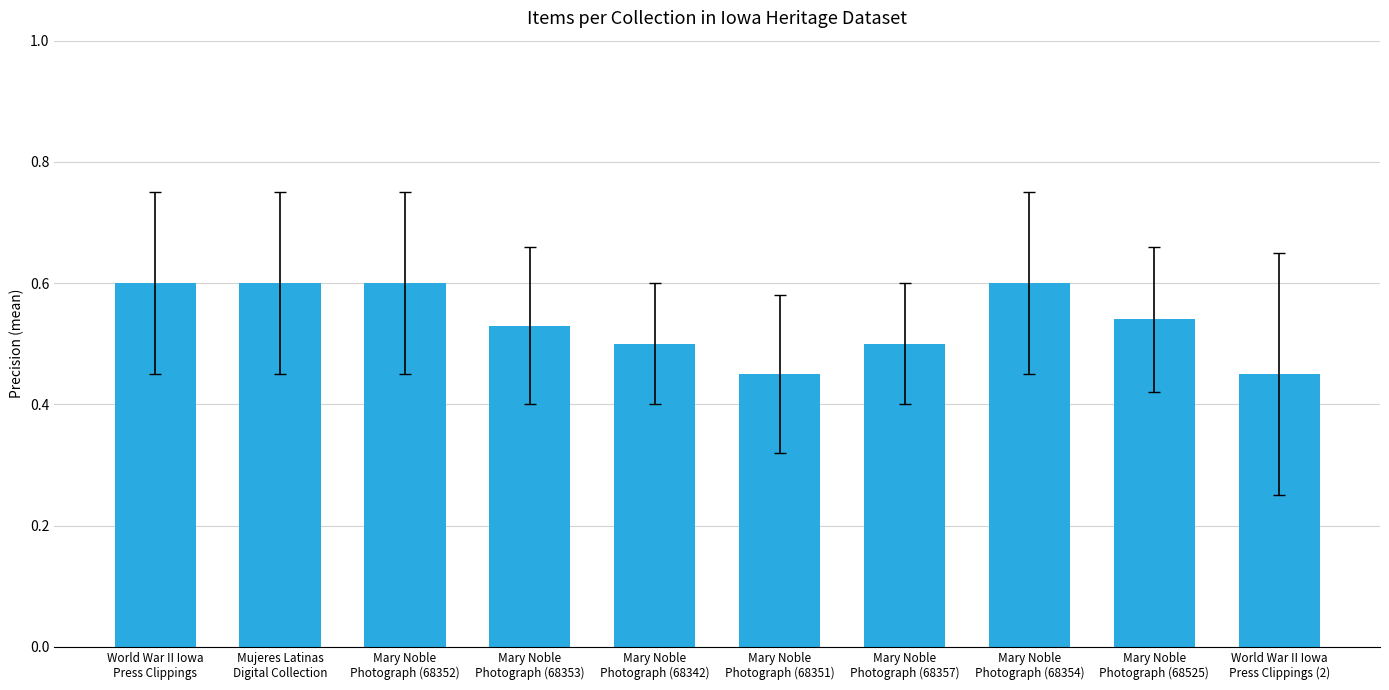

What is the maximum value shown in the chart?

0.6